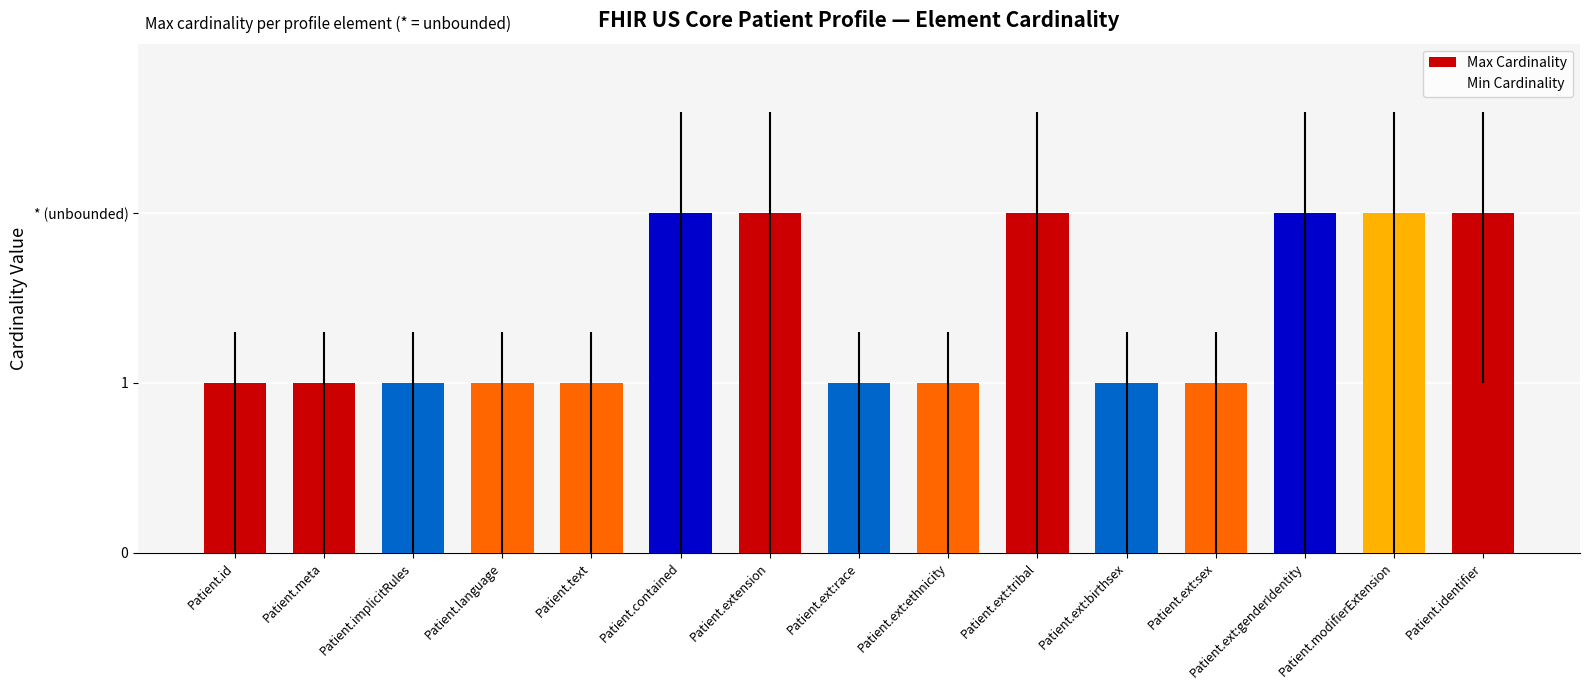

What is the label of the 5th bar from the right?

Patient.ext:birthsex